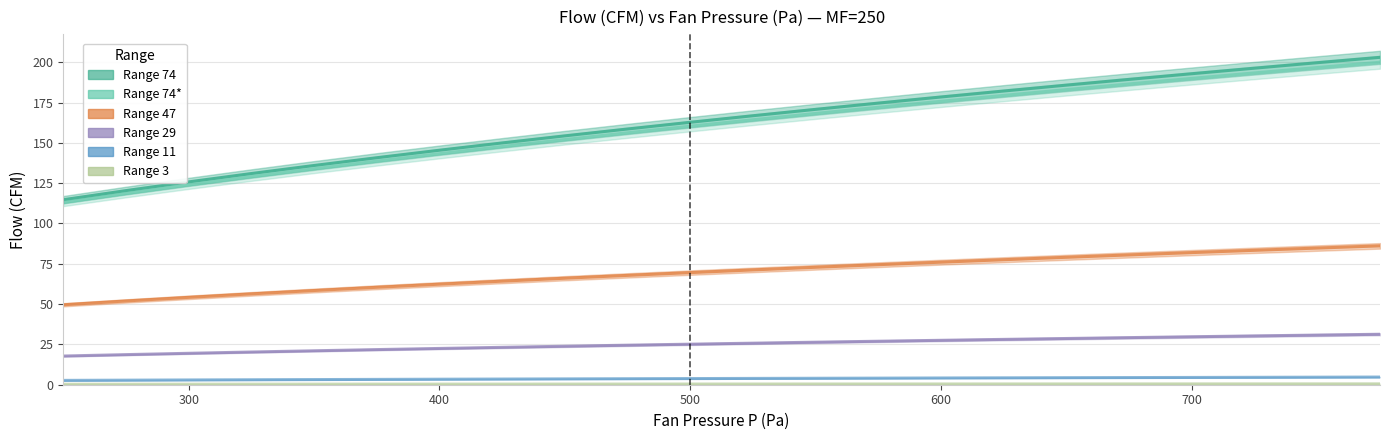

Count the number of categories in the chart.

22